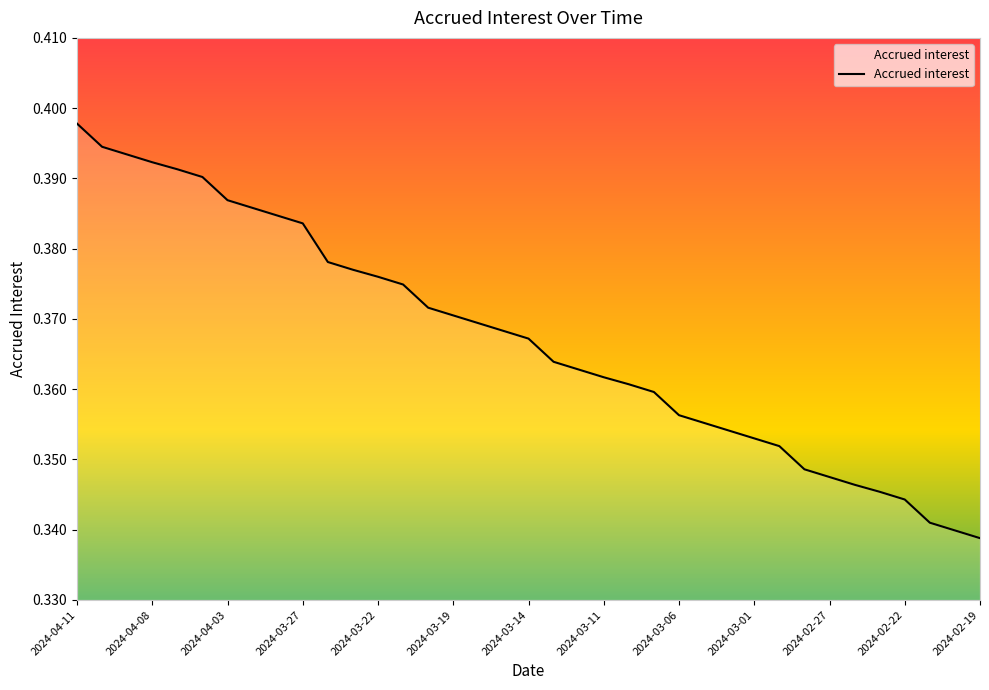

What is the label of the 17th point from the right?

2024-03-12